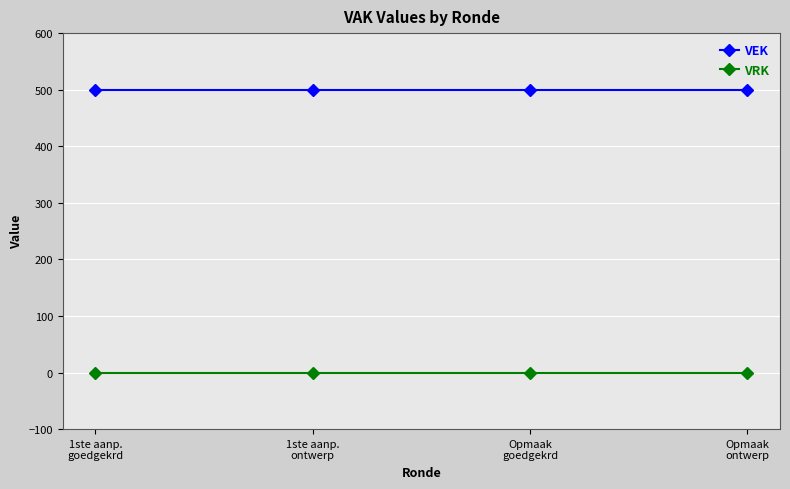

Is it true that VEK equals 500 at Opmaak
goedgekrd?

True